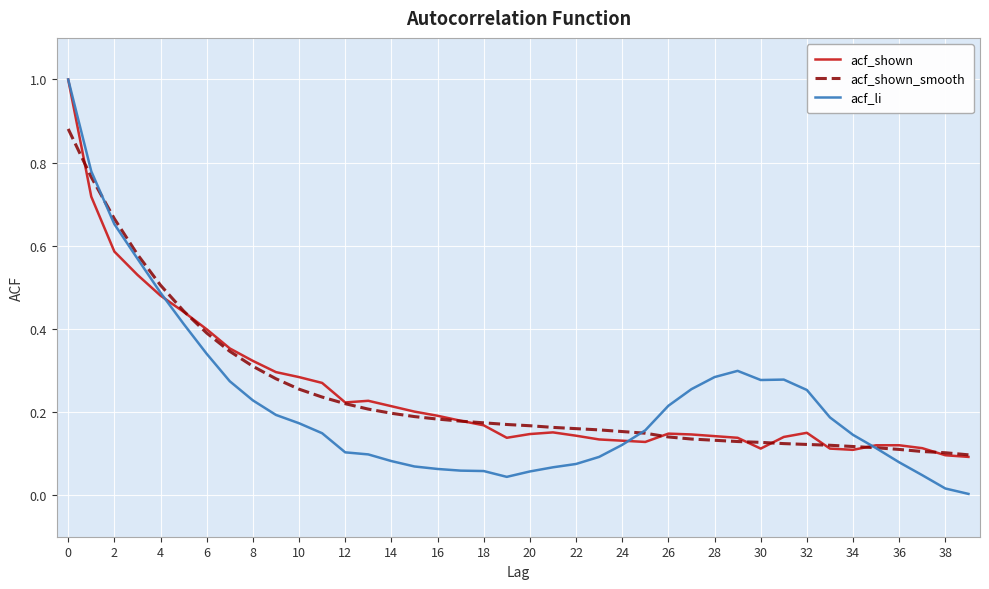

What is the maximum value for acf_shown?

1.0